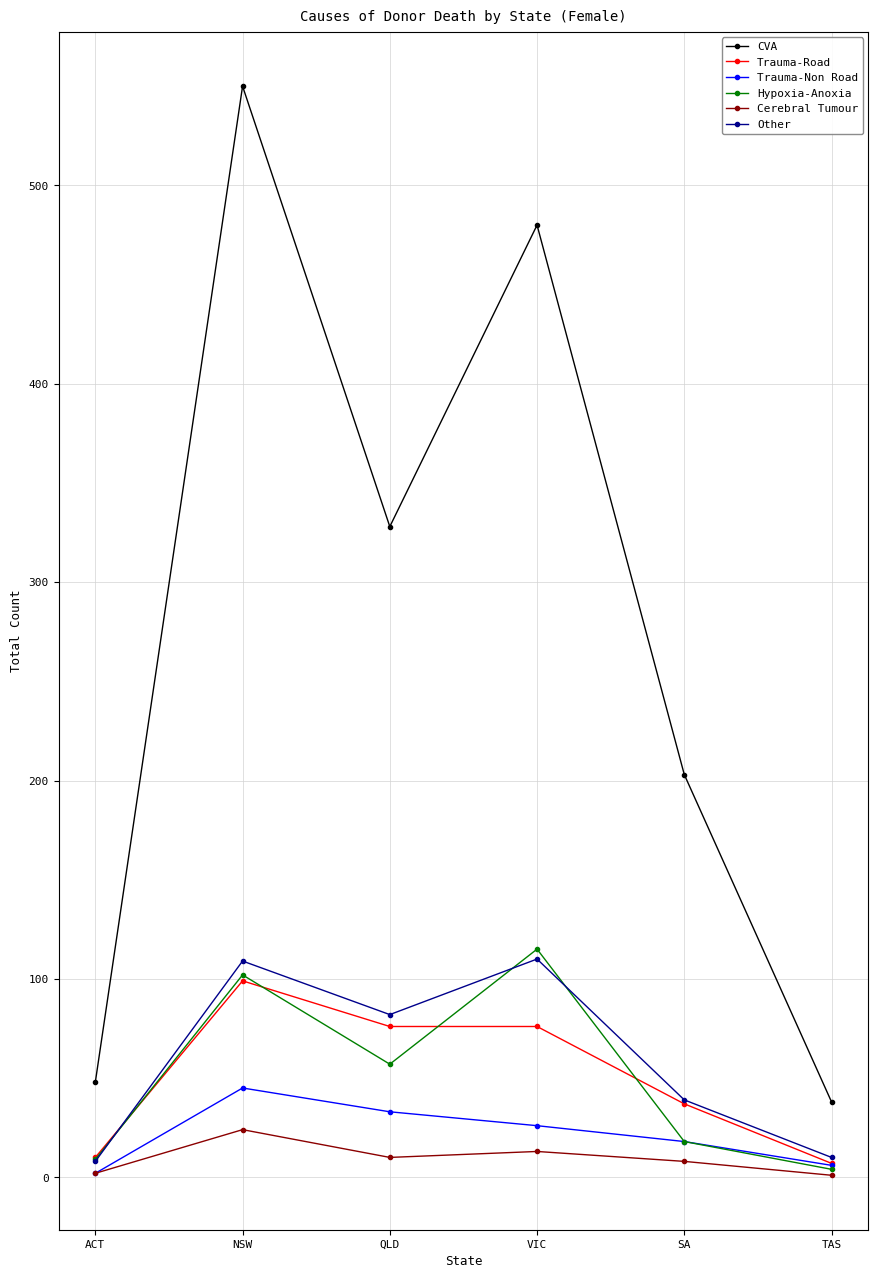

True or false: Trauma-Non Road has a value of 21 at NSW.

False